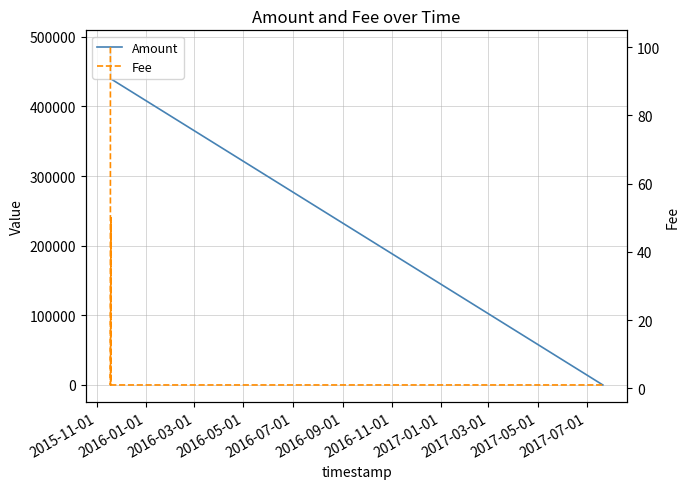

The value of Fee at 2015-11-01 is 49. True or false?

False